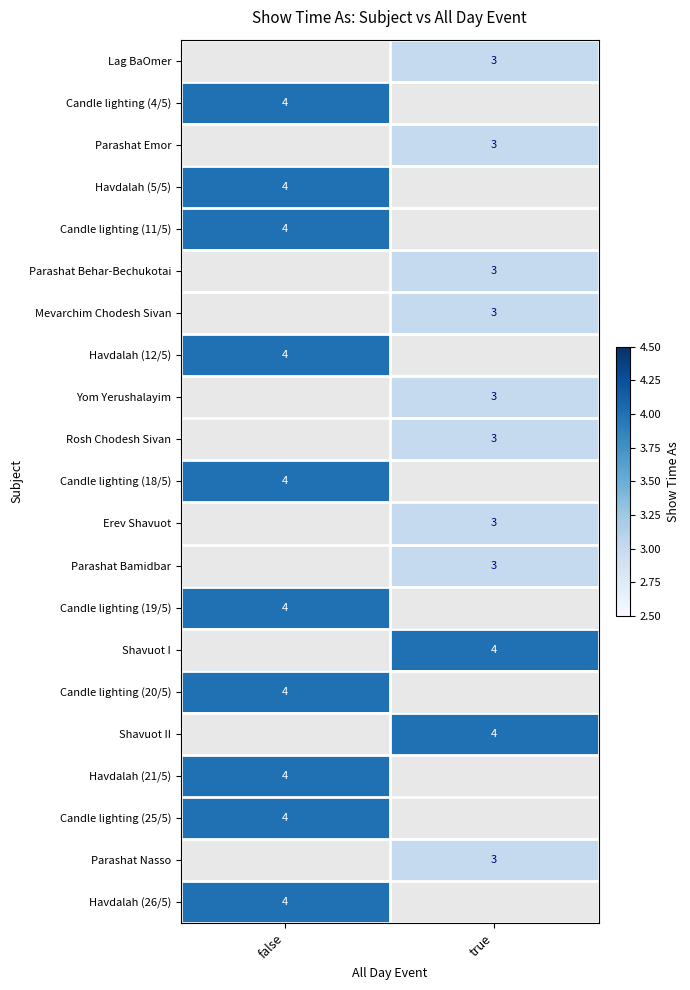

What is the smallest value displayed?

3.0